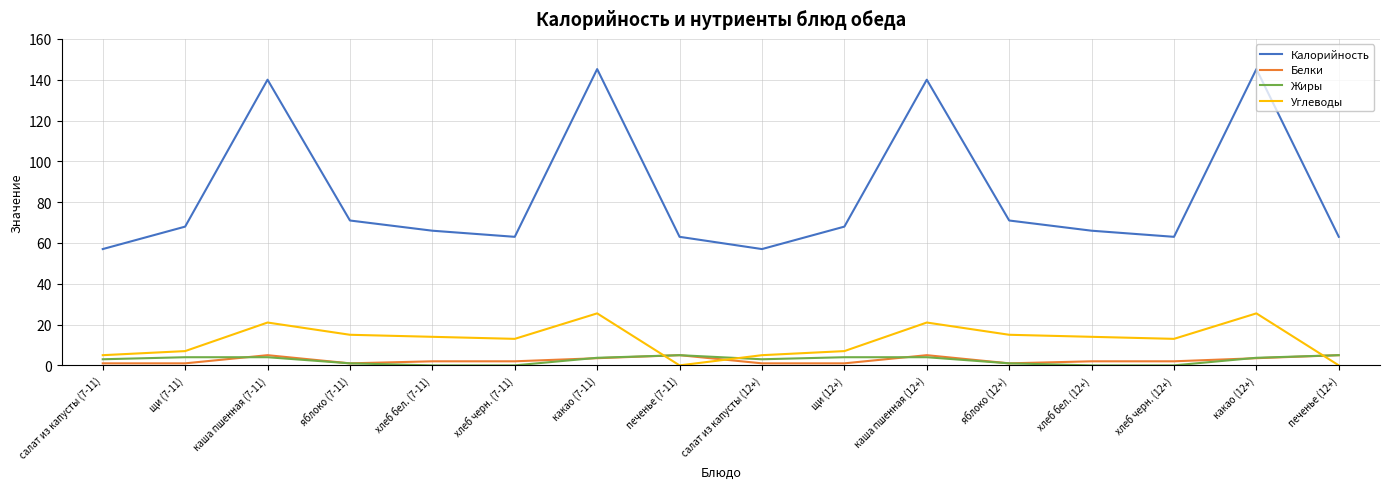

Between which two adjacent categories do Белки and Углеводы first intersect?

какао (7-11) and печенье (7-11)